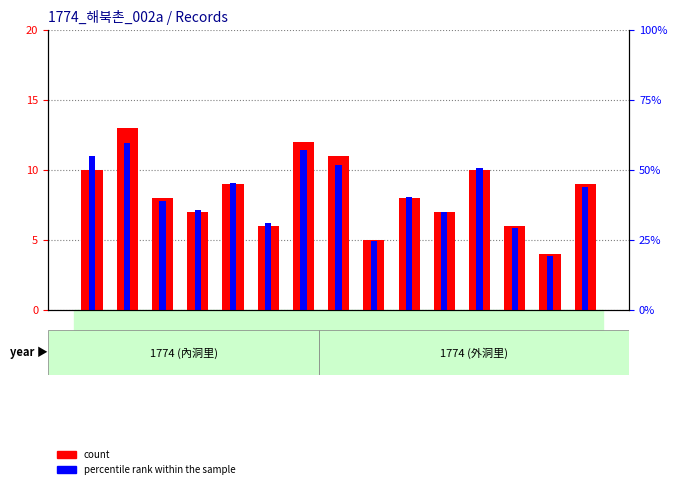

List the series in order of their peak value, highest first.

count, percentile rank within the sample